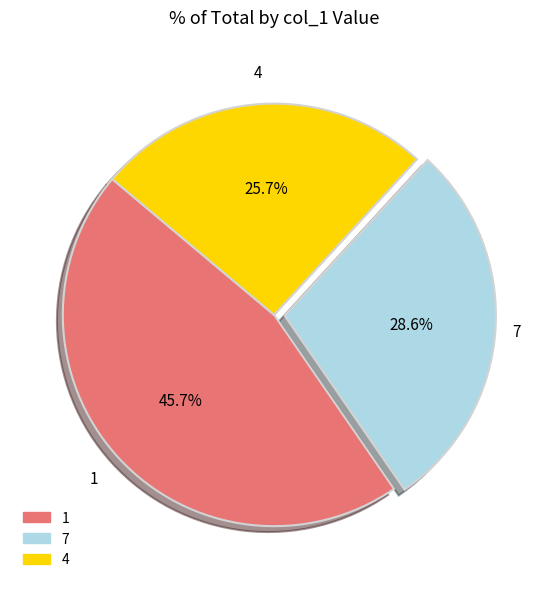

Is there a majority slice in this chart?

No